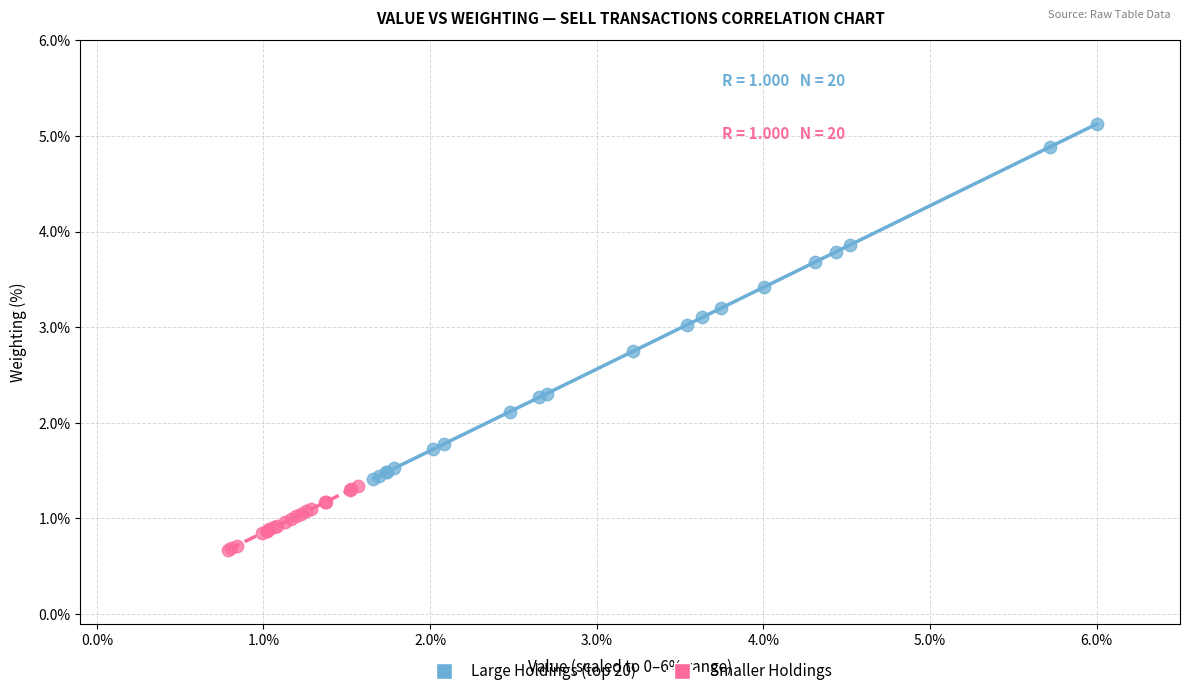

Which series has the widest spread of Y values?

Large Holdings (top 20)